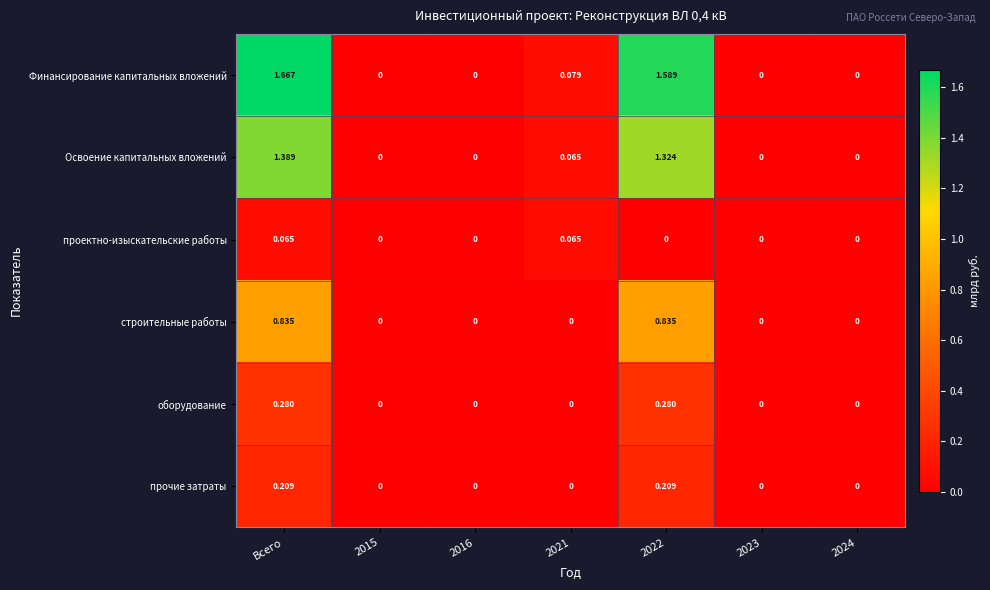

Which series has the largest range (max minus min)?

Финансирование капитальных вложений